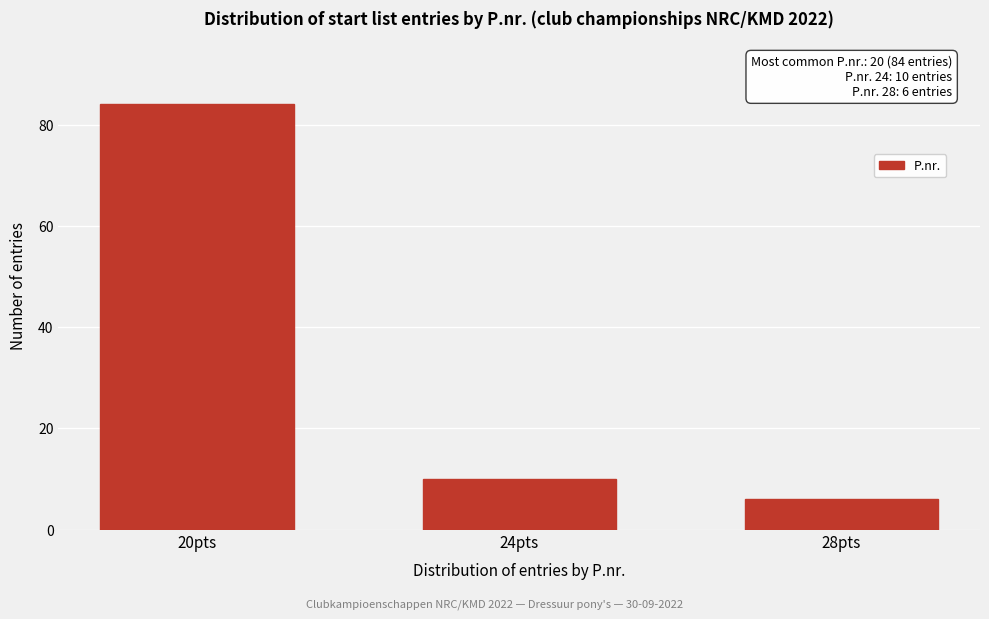

Reading left to right, transcribe all the data shown in this chart.

20pts=84	24pts=10	28pts=6